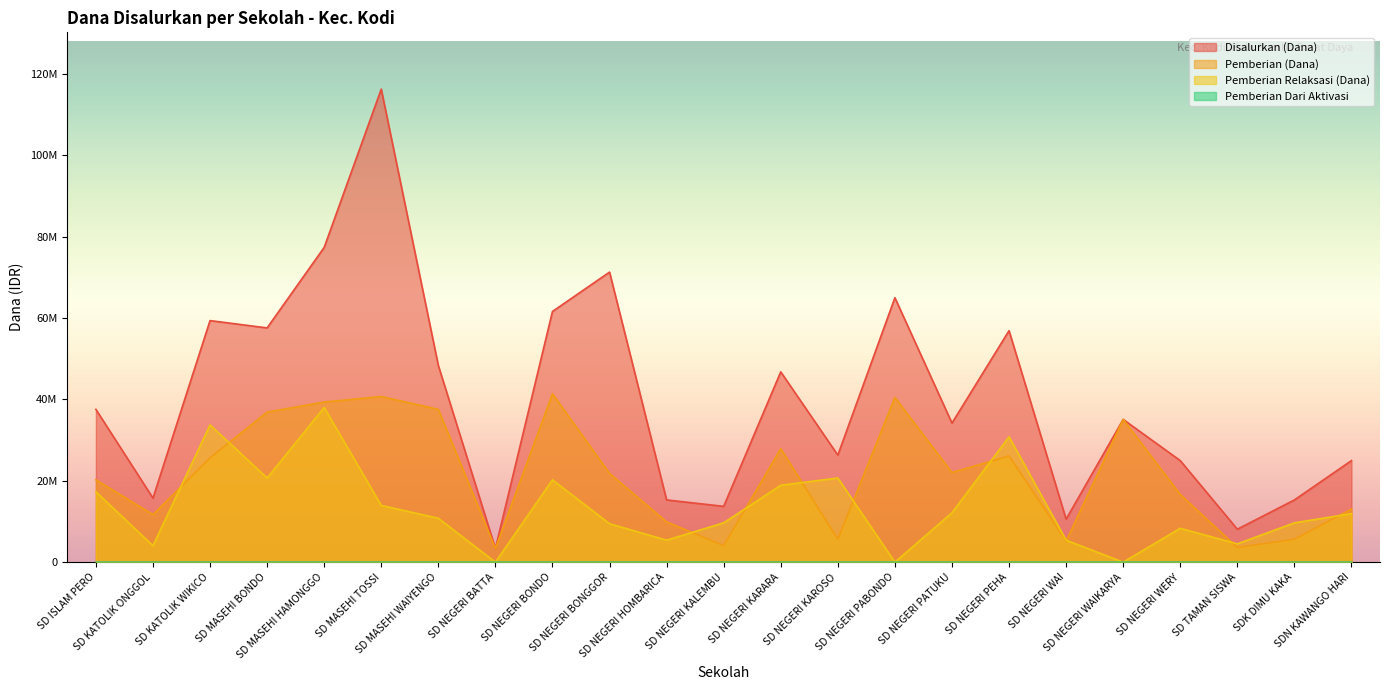

What is the greatest value displayed?

116325000